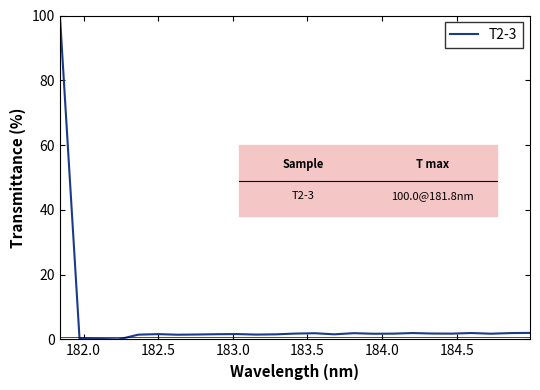

What is the greatest value displayed?

100.0